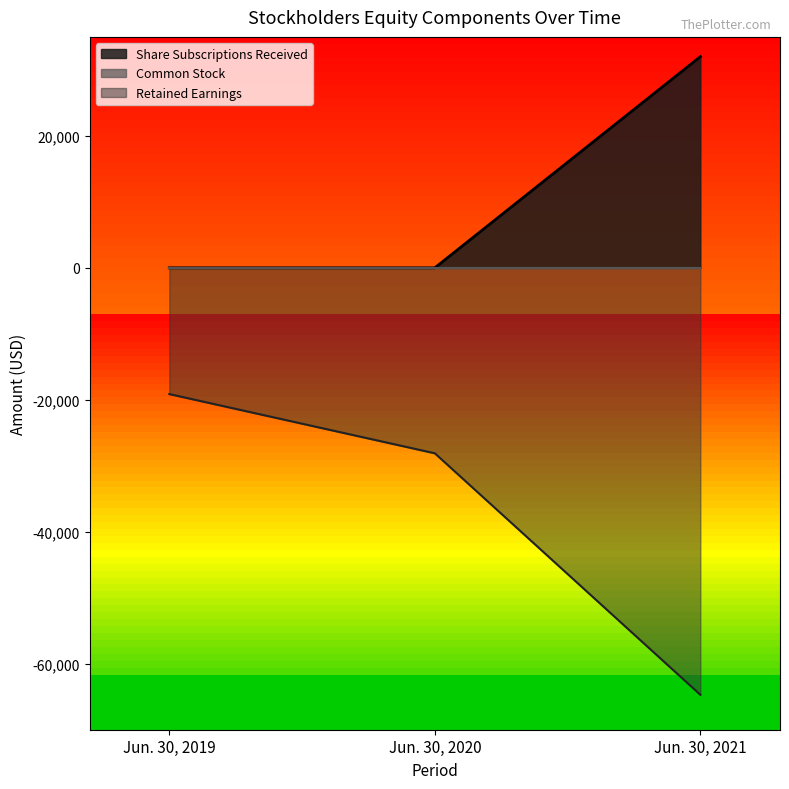

Which series has the largest total across all categories?

Share Subscriptions Received